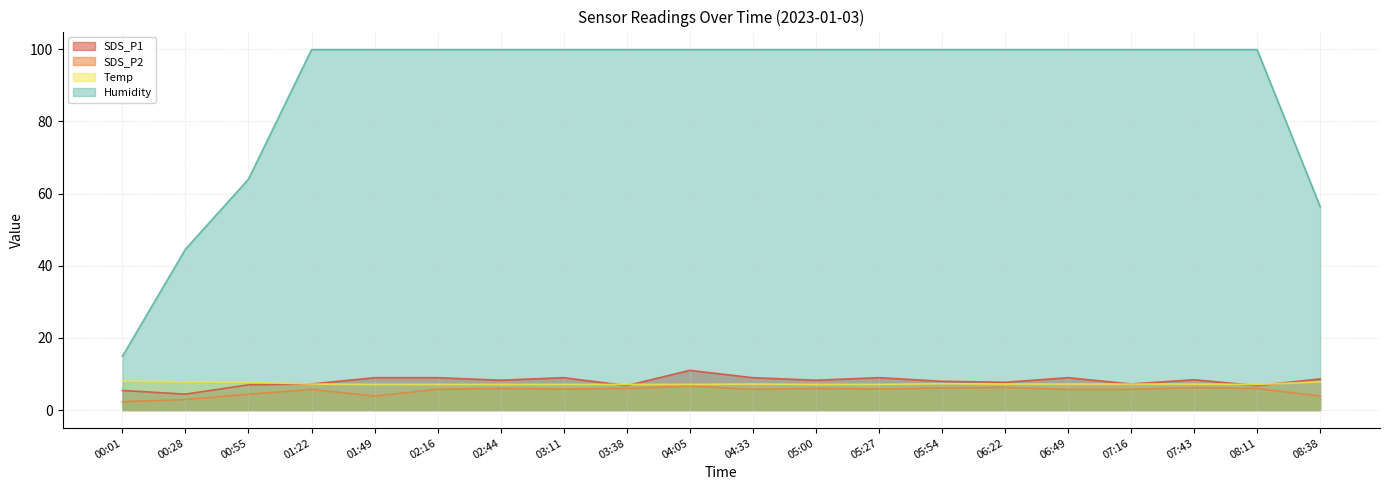

The value of SDS_P2 at 02:44 is 1.6. True or false?

False